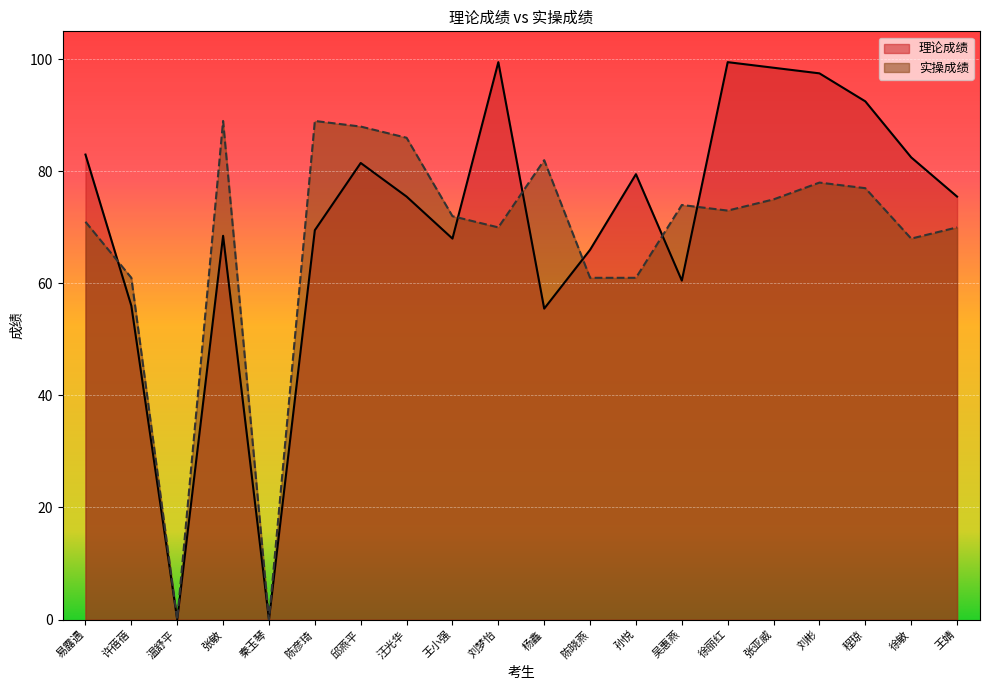

What is the average value of the 实操成绩 series?

67.2